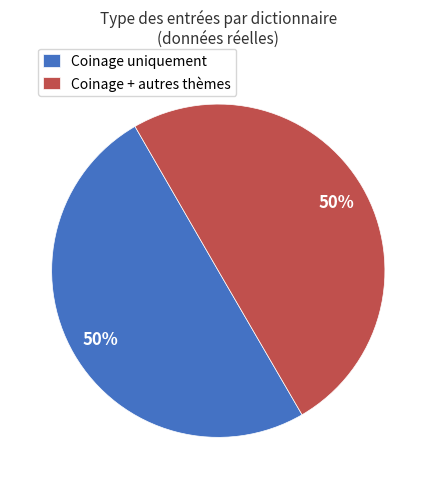

The Coinage uniquement slice represents 50% of the pie. True or false?

True